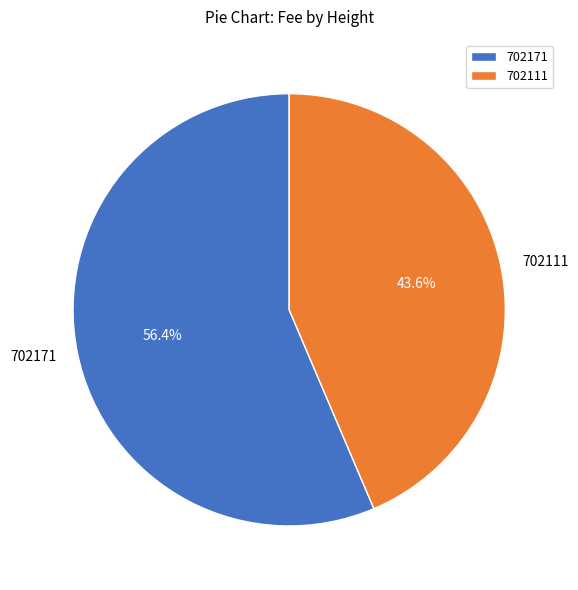

To the nearest percent, what is the average slice percentage?

50%